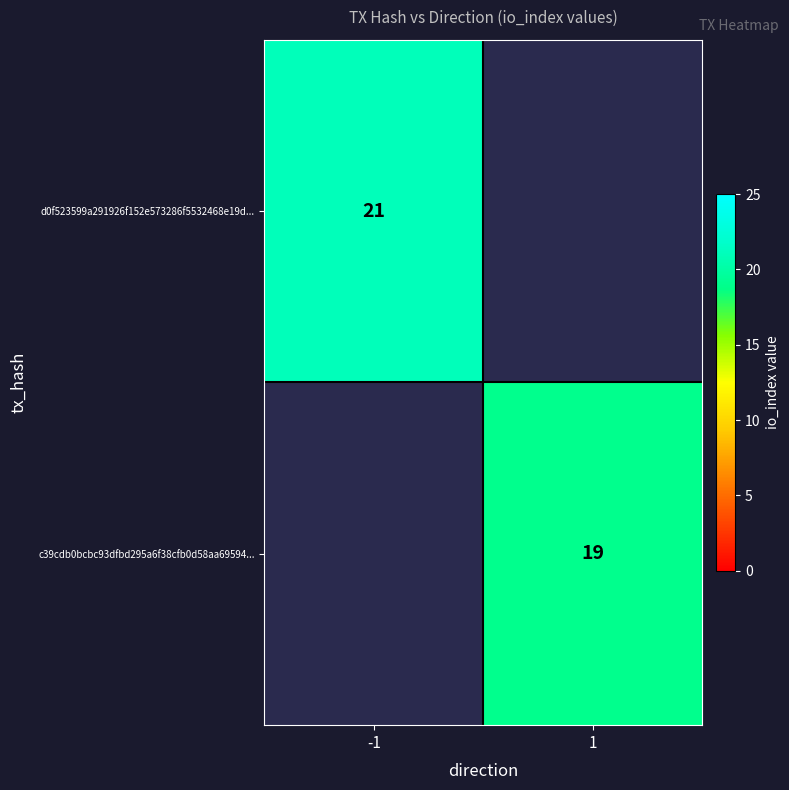

What is the greatest value displayed?

21.0